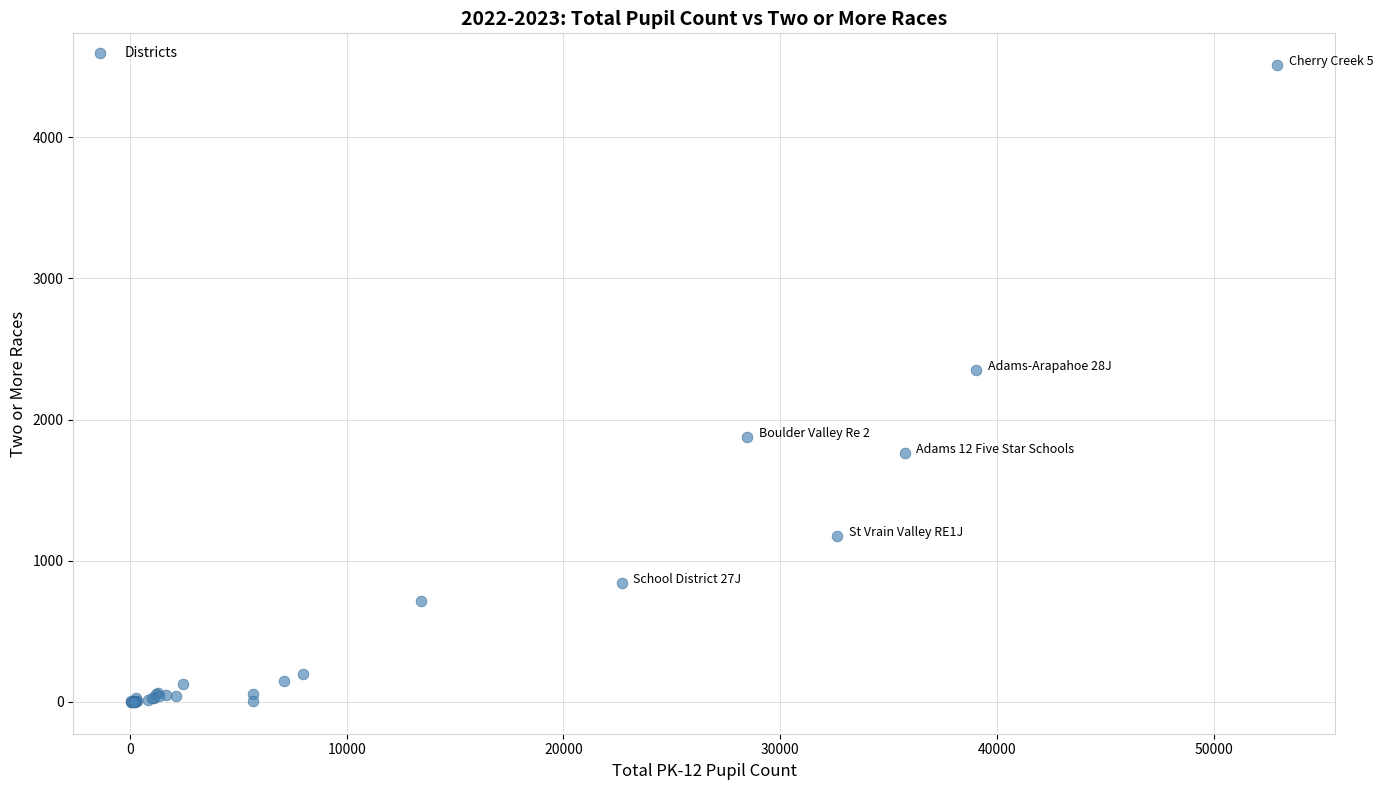

What Y value in the scatter plot is closest to 2255?

2352